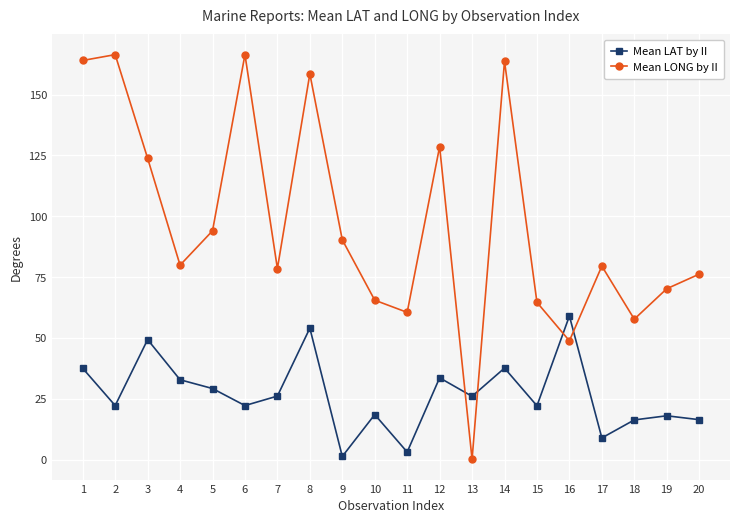

What is the greatest value displayed?

166.4